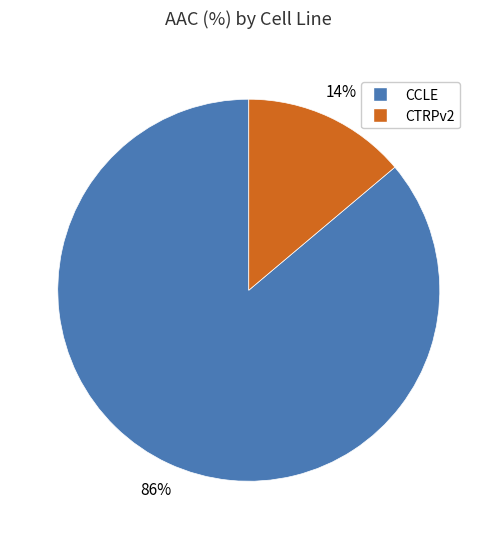

How many slices are in this pie chart?

2